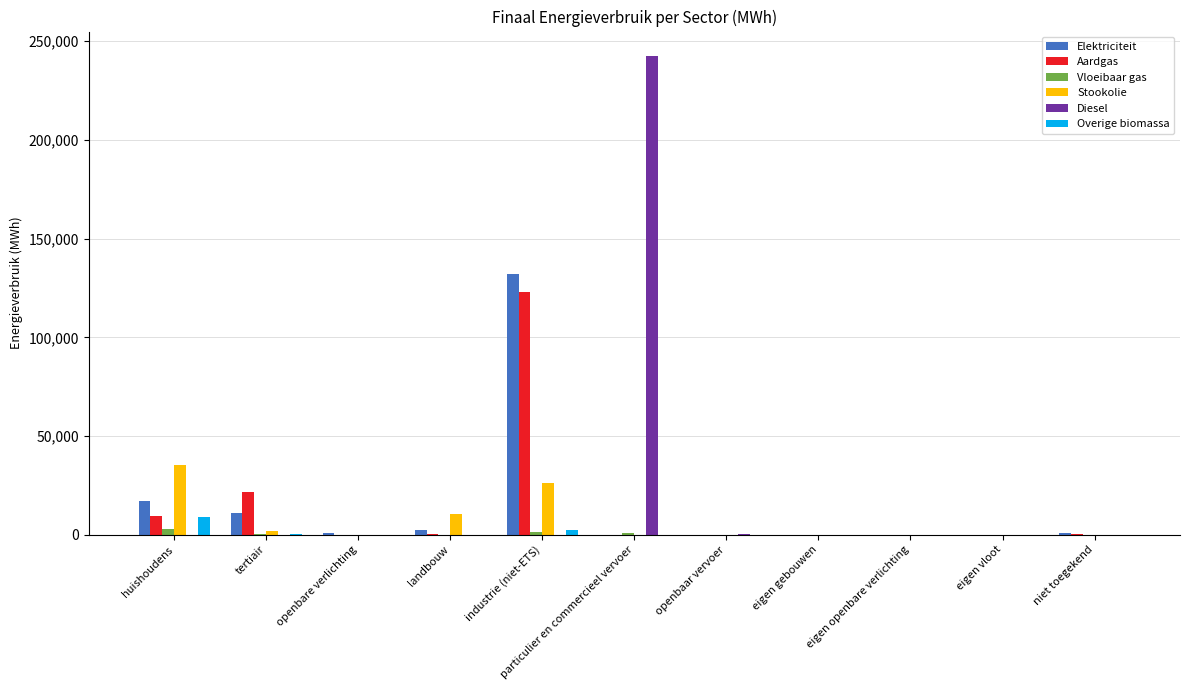

Which series changed the most between huishoudens and eigen gebouwen?

Stookolie